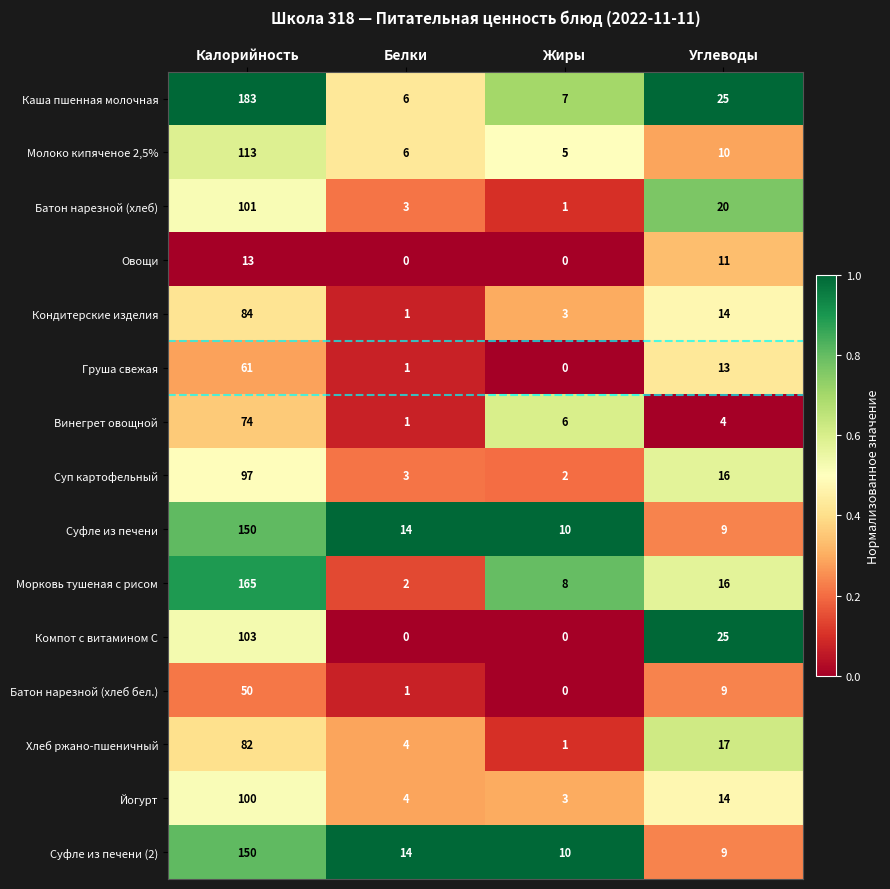

What is the difference between the highest and lowest values at Углеводы?

21